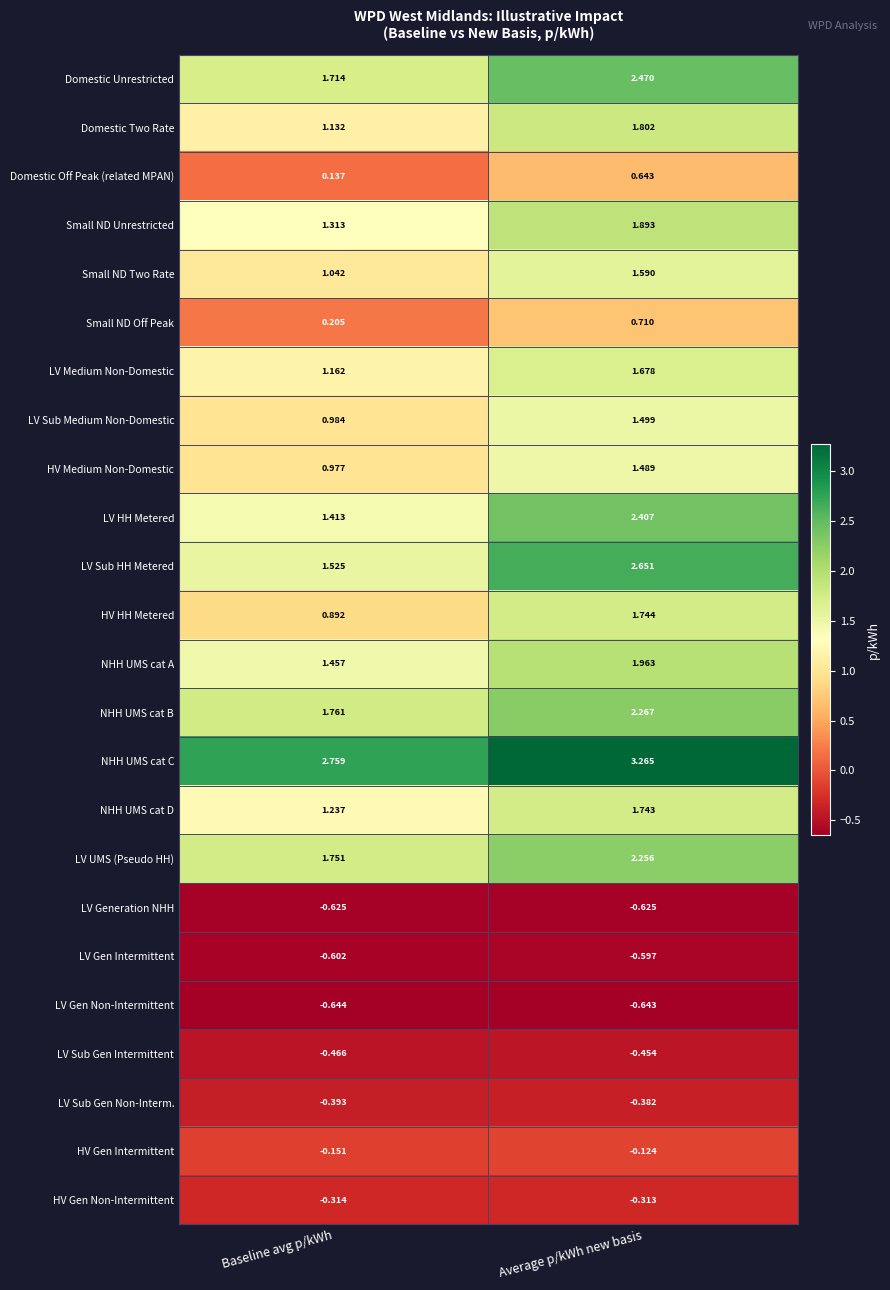

Which category has the lowest value across all series?

Baseline avg p/kWh